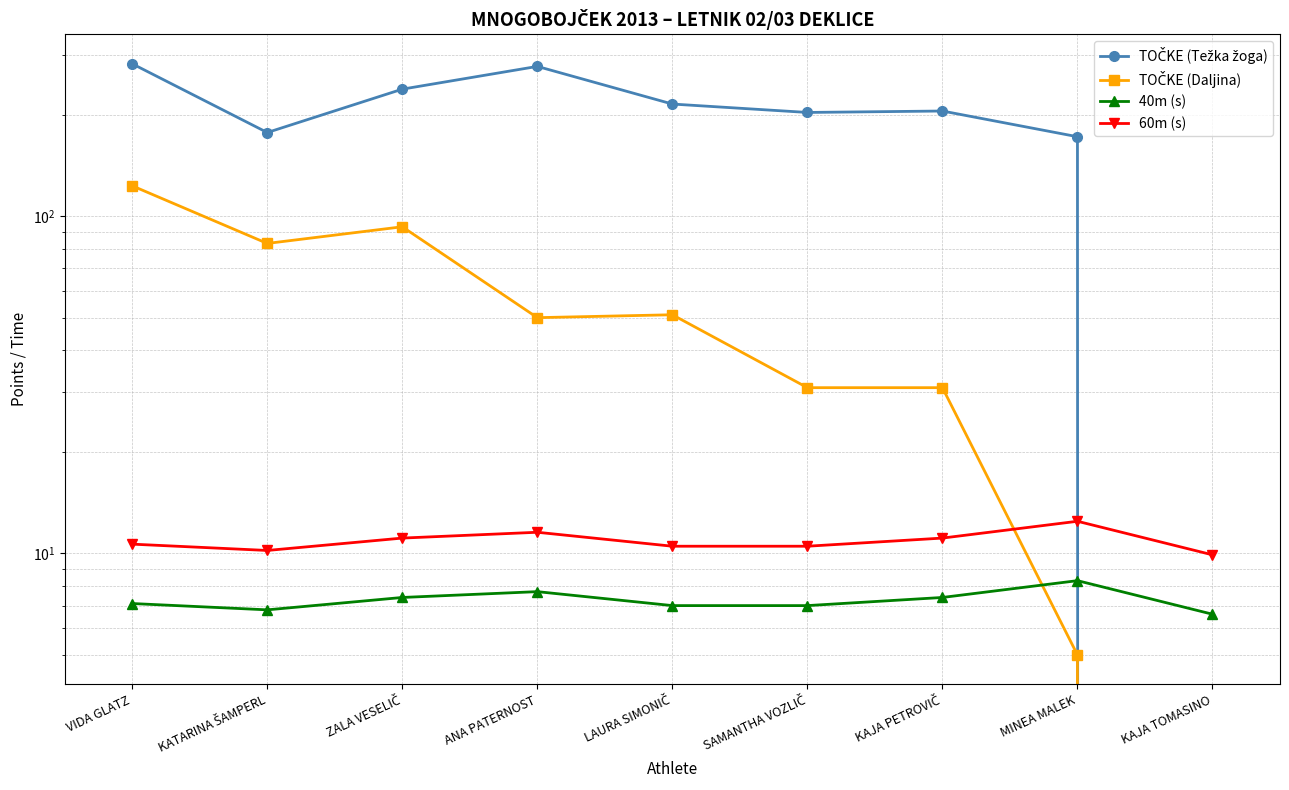

What is the approximate value of 60m (s) at MINEA MALEK?

12.5